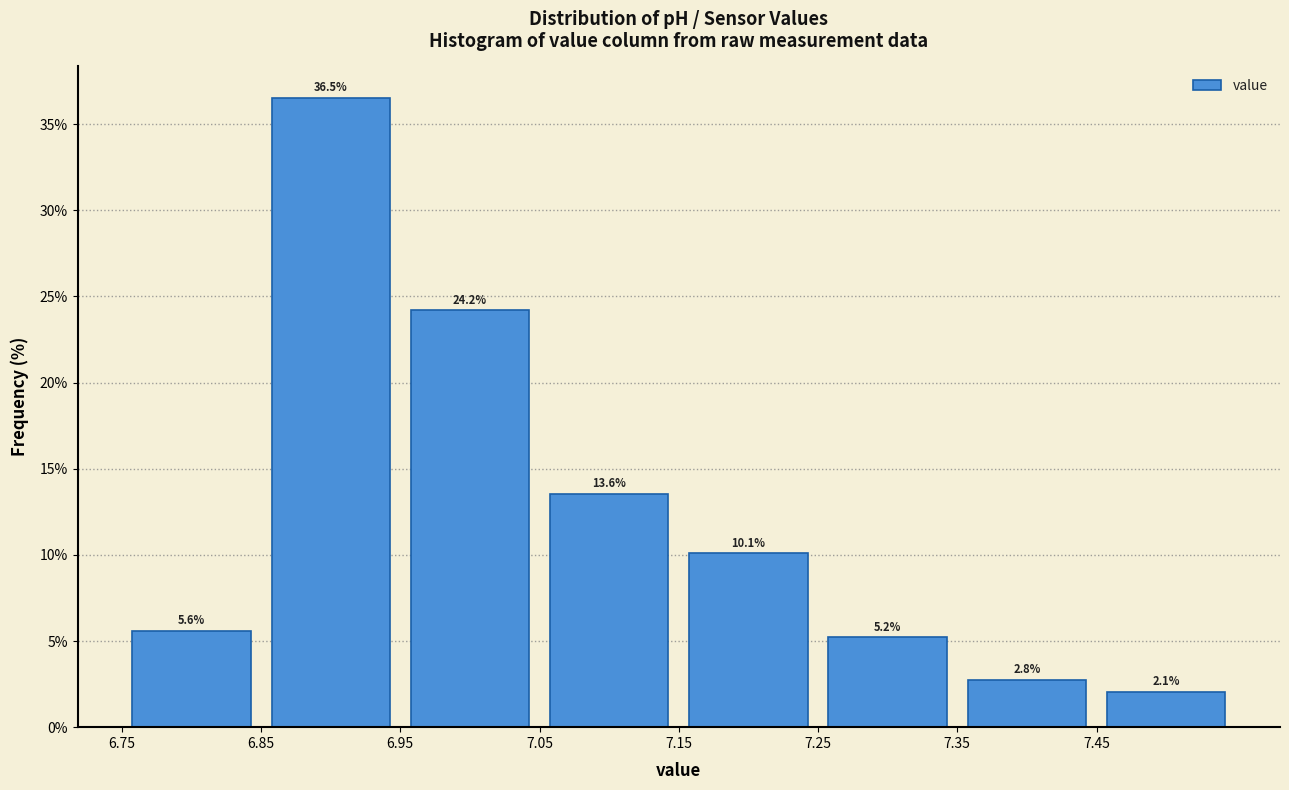

How tall is the bar that spans 7.15 to 7.25 on the x-axis?

10.1